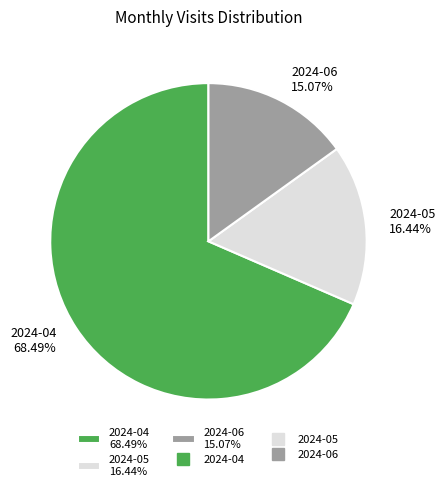

Rank the categories by value from highest to lowest.

2024-04, 2024-05, 2024-06